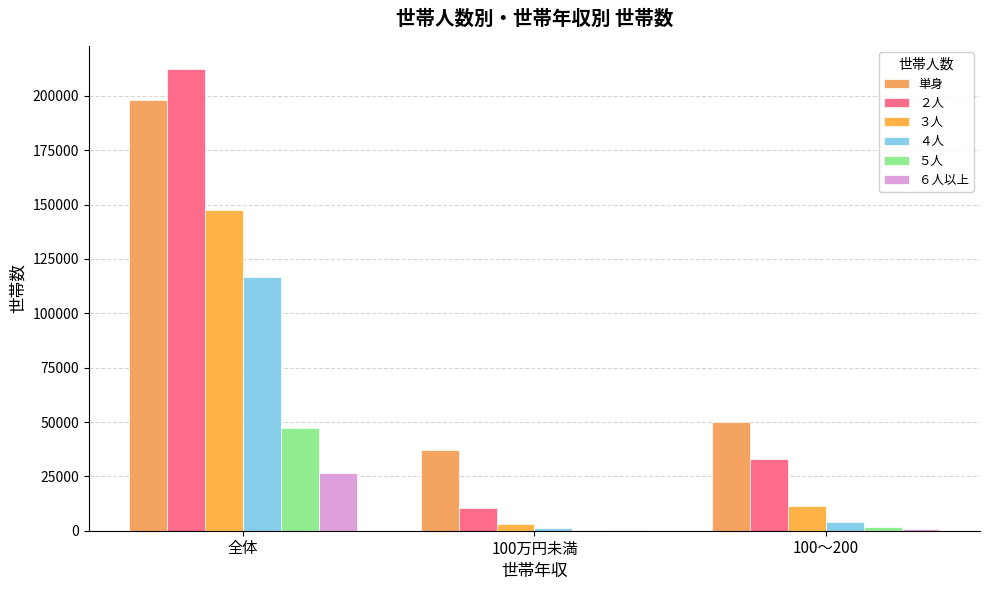

True or false: ２人 has a value of 32764 at 100～200.

True